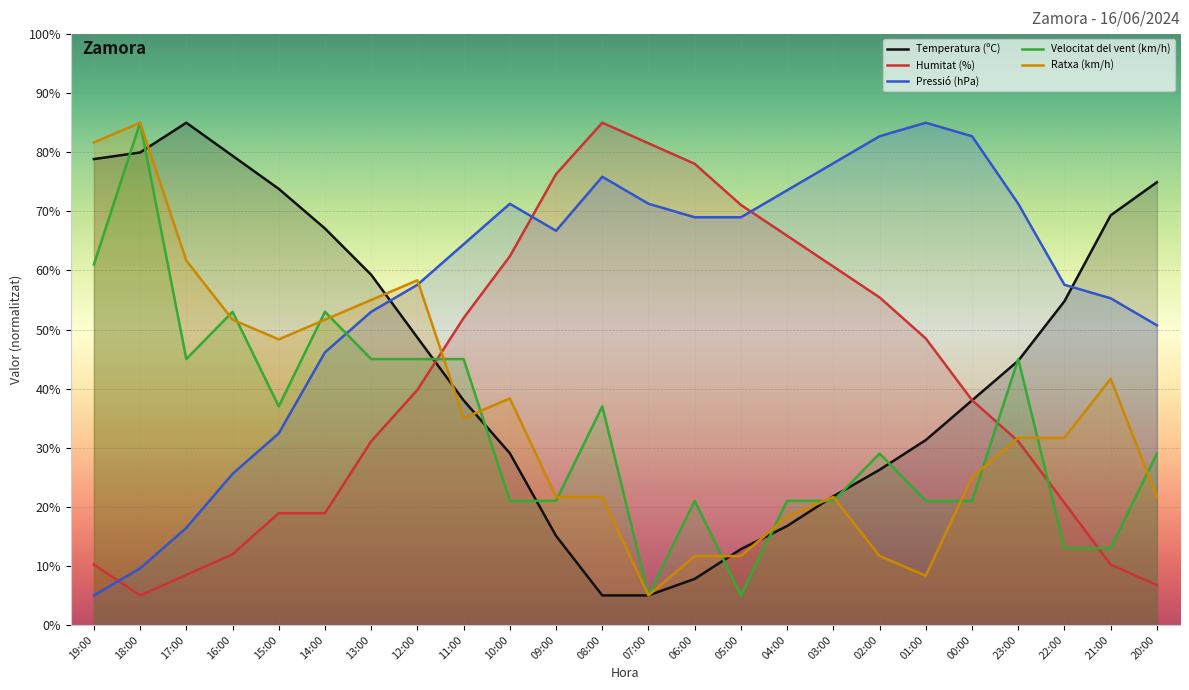

The value of Pressió (hPa) at 07:00 is 31.4. True or false?

False